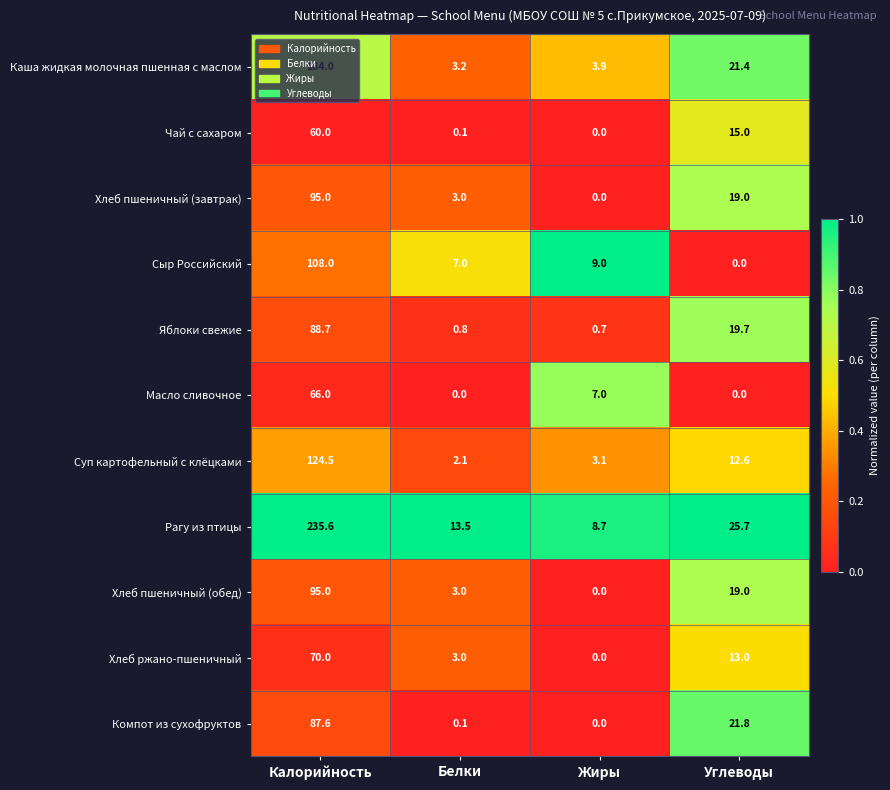

What is the sum of all Компот из сухофруктов values?

109.5